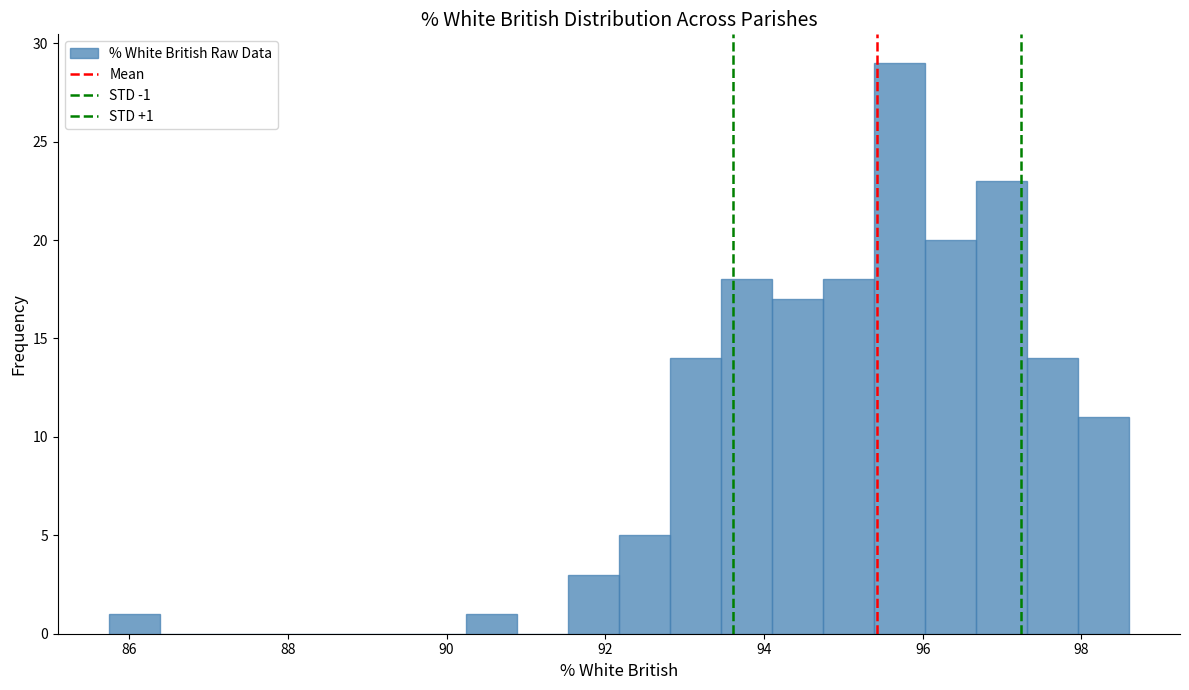

Read against the x-axis, roughly where is the centre of the tallest bar?

95.8